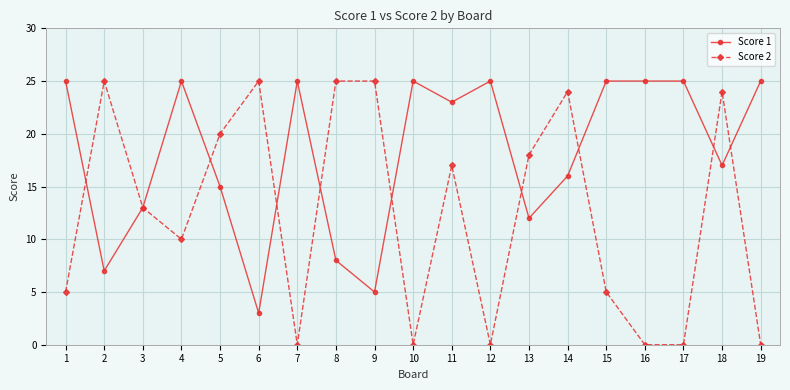

At which category does Score 1 reach its first local valley?

2